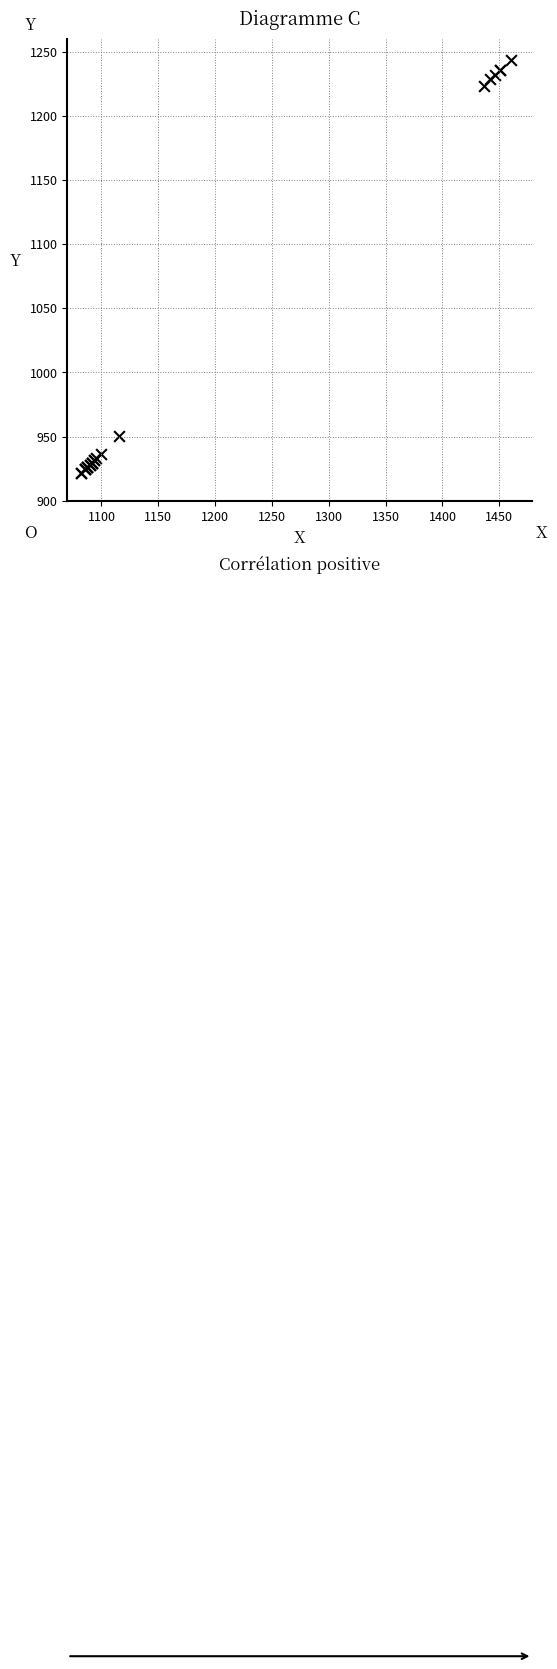

What Y value in the scatter plot is closest to 1082?

950.2